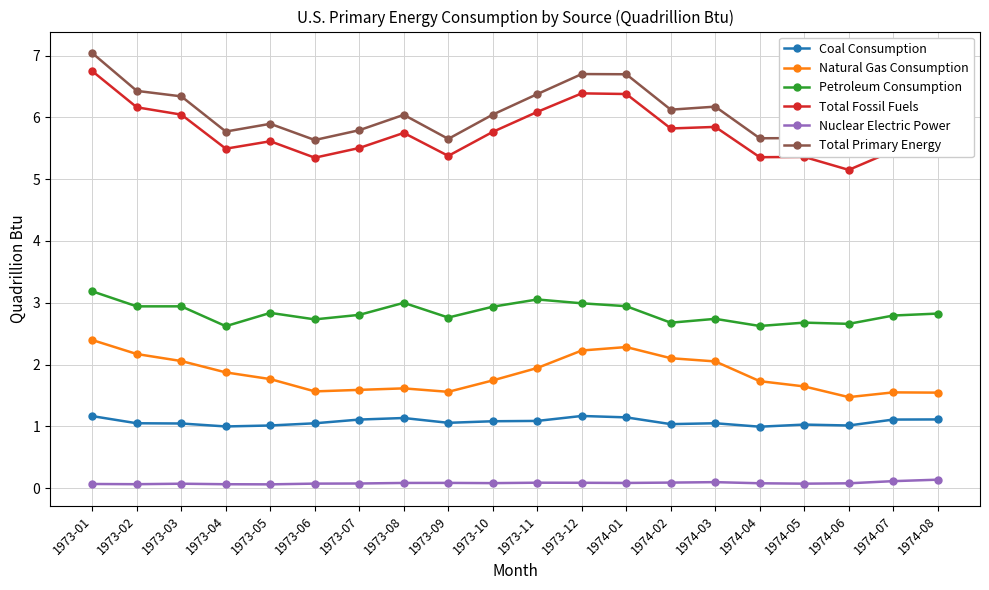

Count the number of categories in the chart.

20